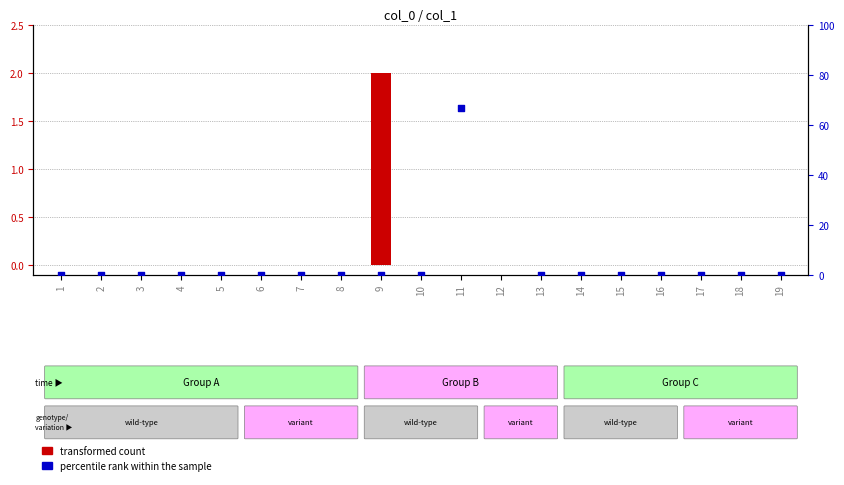

What are all the series names shown in the legend?

transformed count, percentile rank within the sample